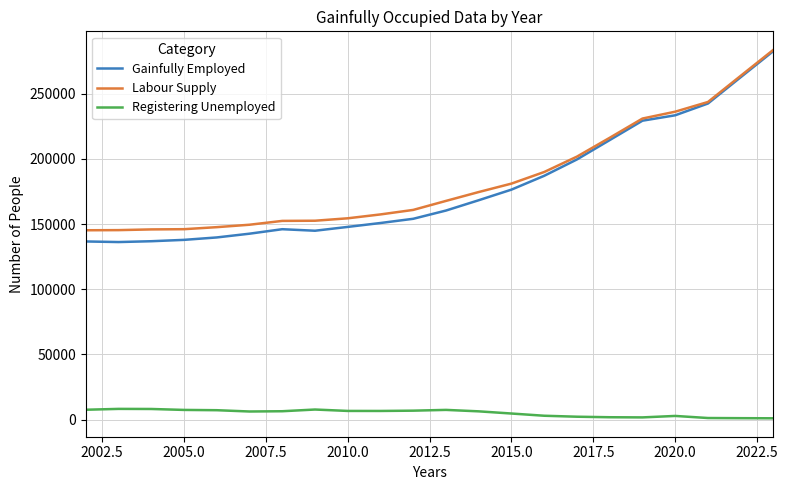

What is the sum of all Registering Unemployed values?

111285